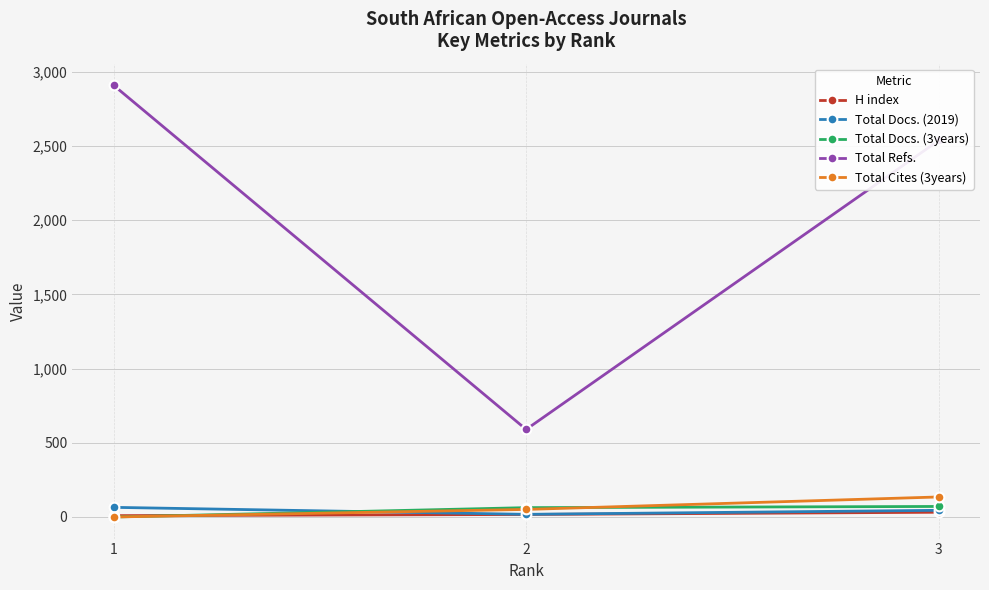

True or false: Total Docs. (3years) has a value of 71 at 3.

True